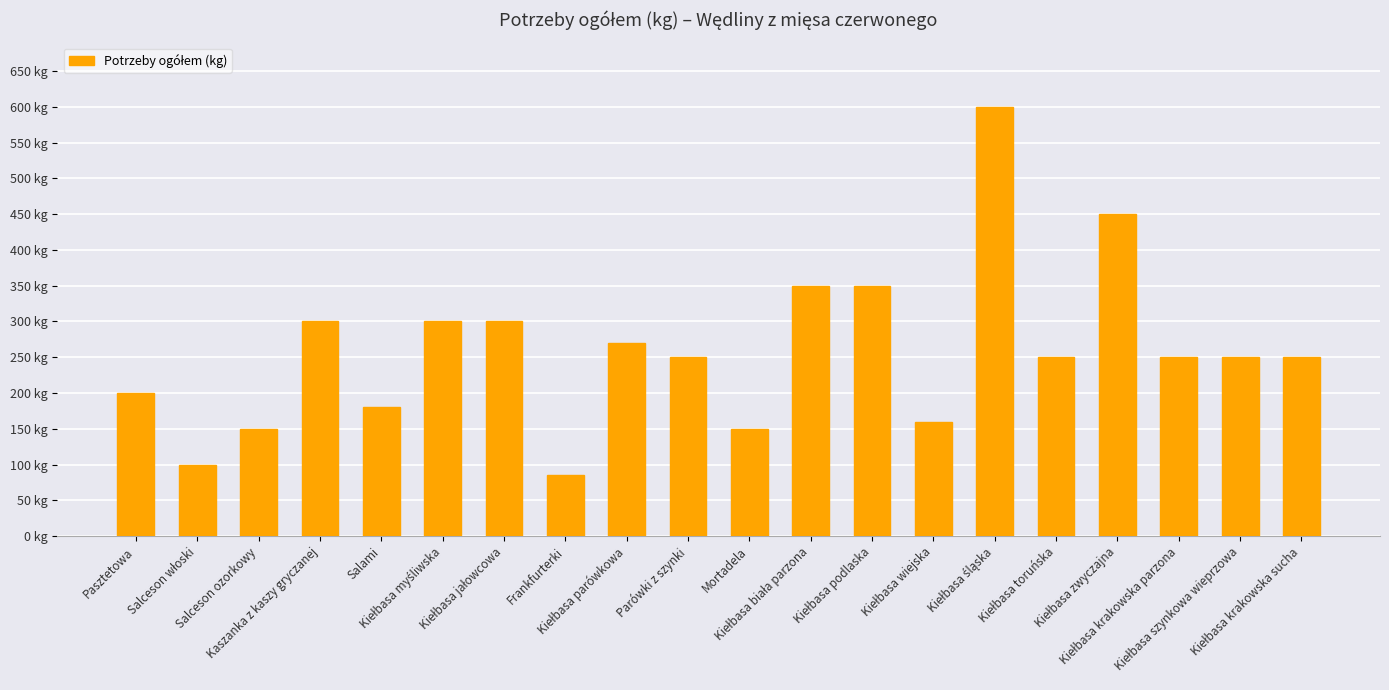

Is it true that the value at Kaszanka z kaszy gryczanej is 300?

True